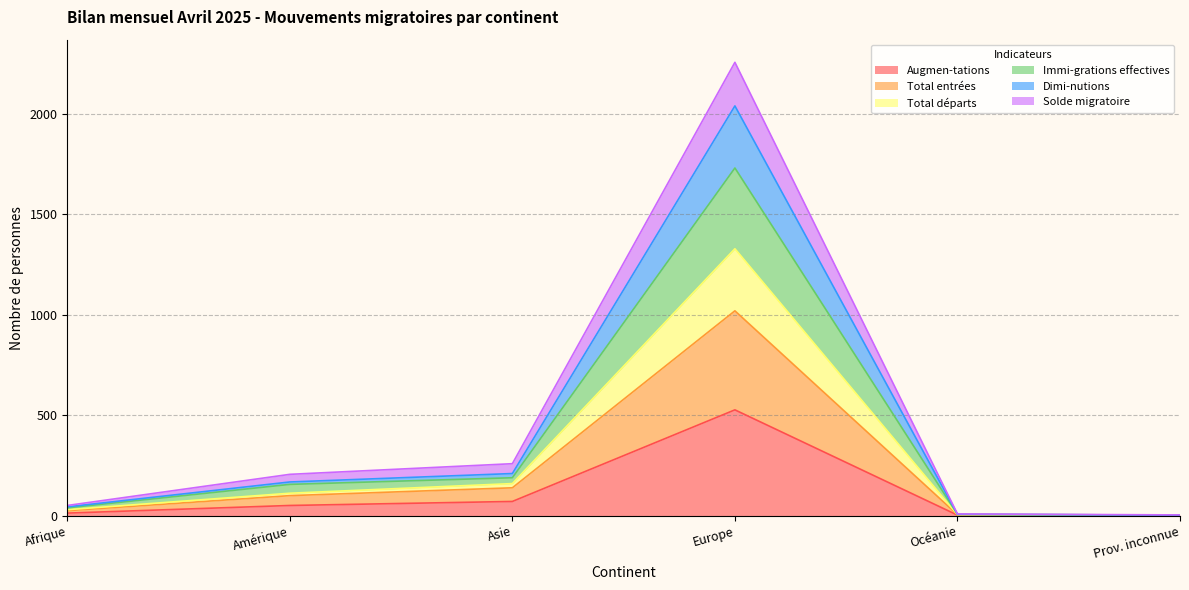

At which category is the sum across all series the highest?

Europe